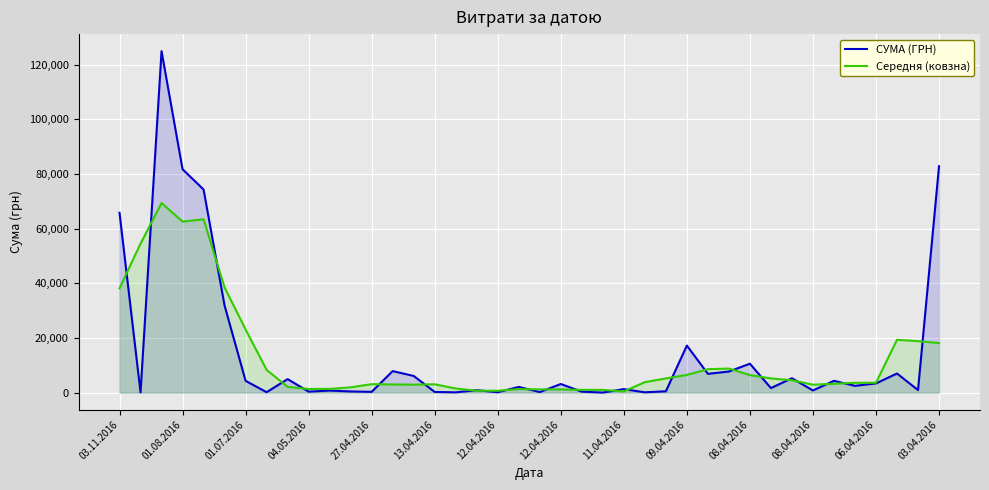

What is the difference between the maximum and minimum values in the СУМА (ГРН) series?

124867.4